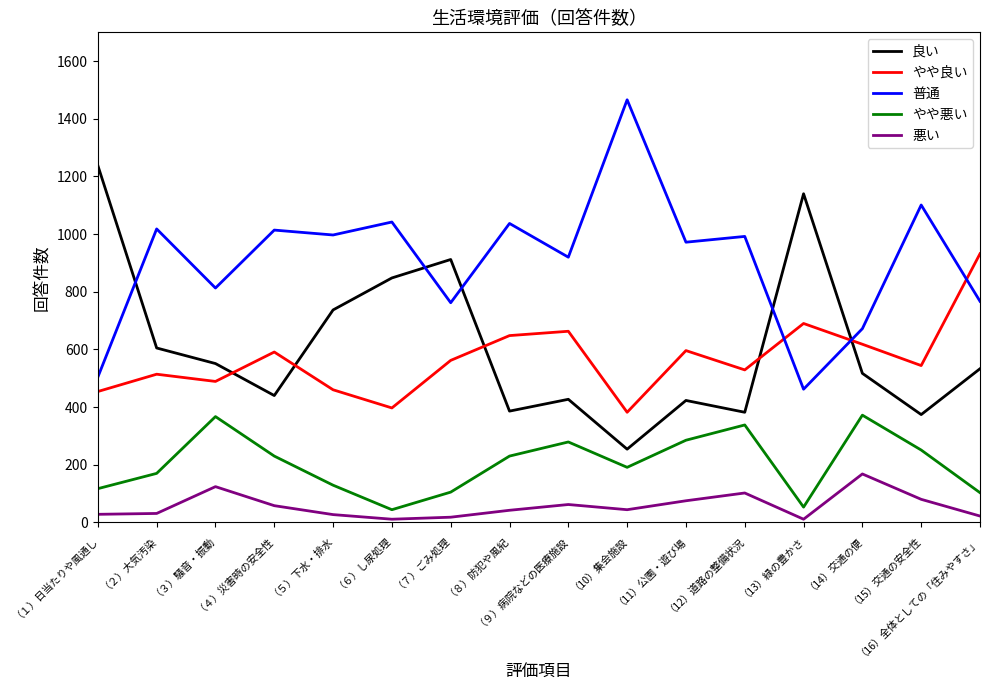

What is the sum of all やや良い values?

9069